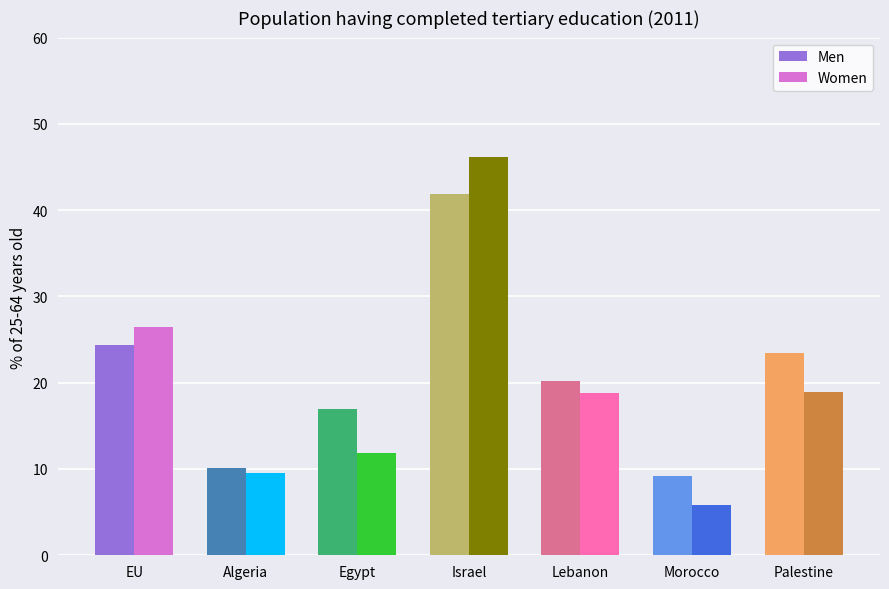

What is the value of the Men bar at the 4th from the left?

41.9